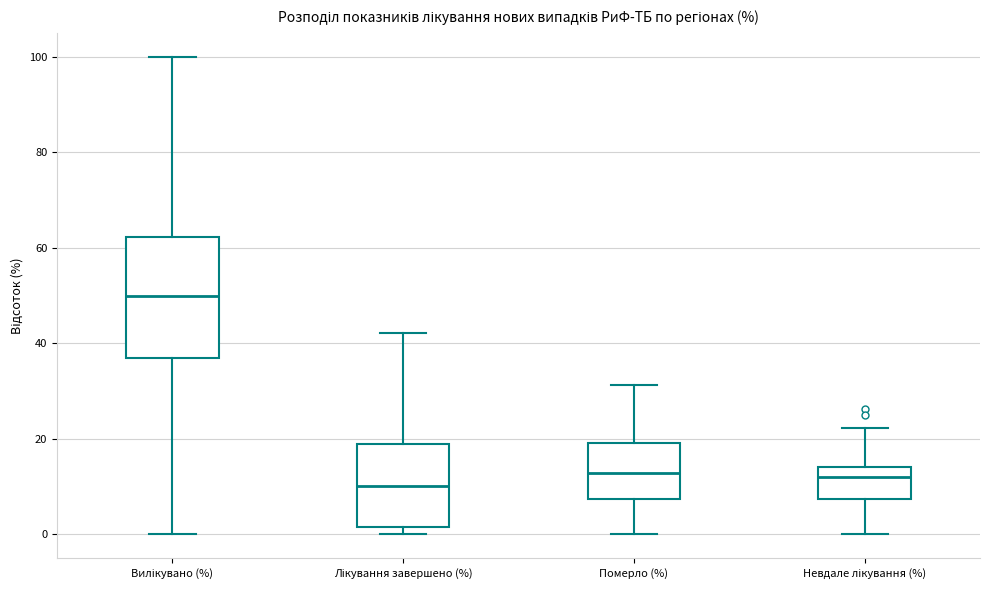

Where does the median line of the box for Лікування завершено (%) sit on the y-axis? The values are not printed on the chart, so give them approximately, as read against the axis.

10